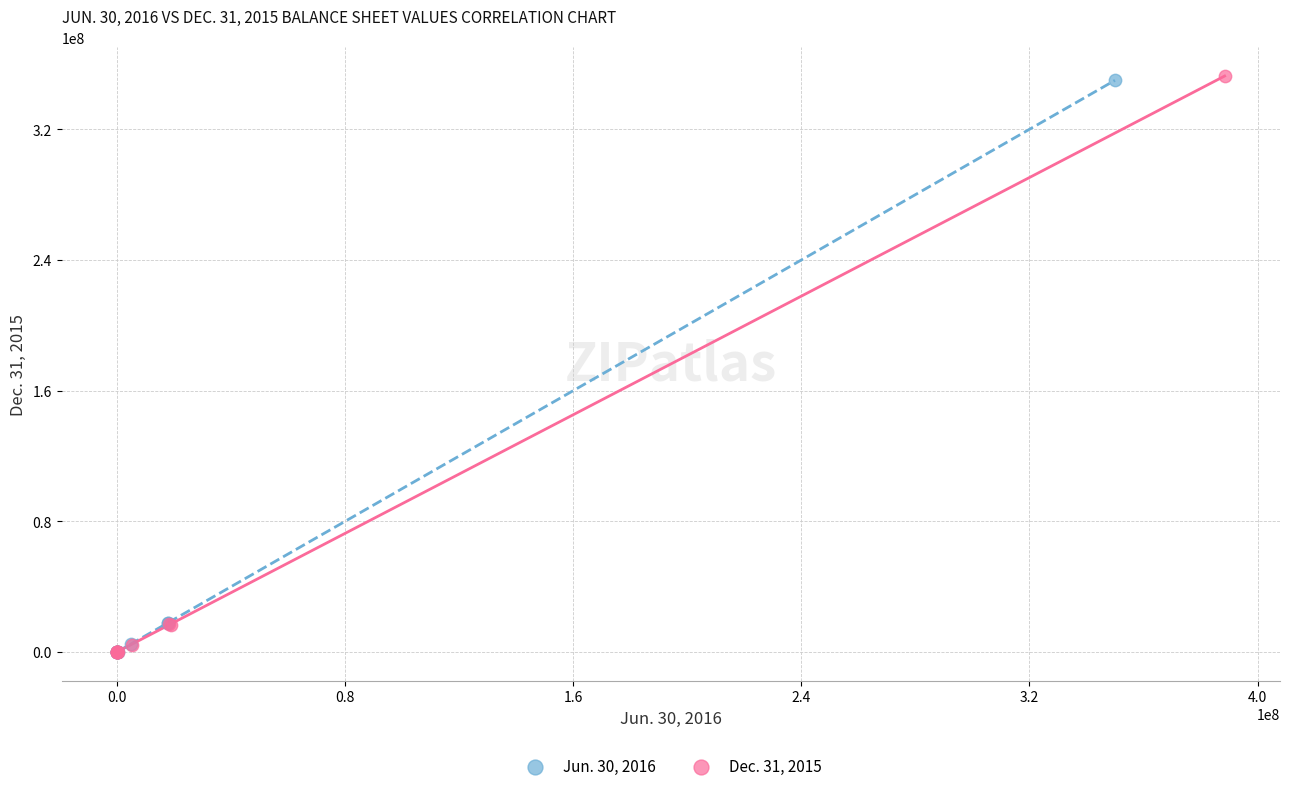

Which series has the largest Y range (max minus min)?

Dec. 31, 2015